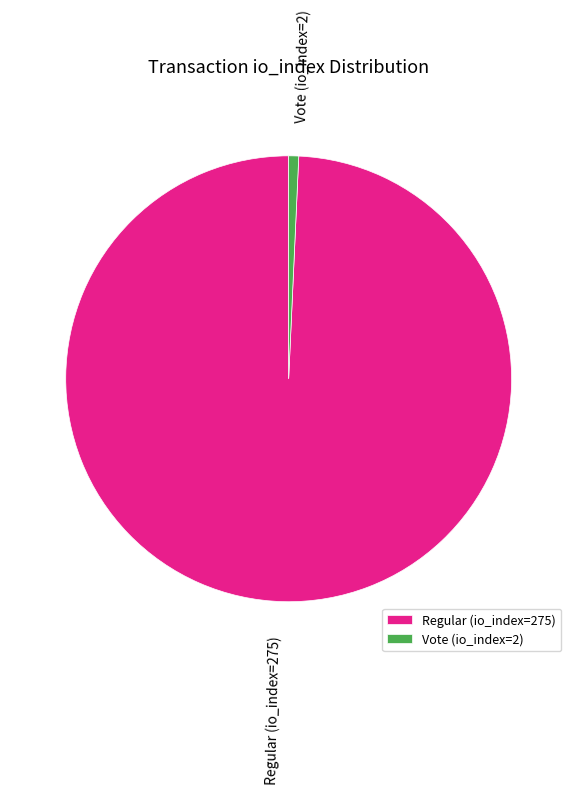

Approximately how many times larger is the value at Regular (io_index=275) compared to Vote (io_index=2)?

137.5